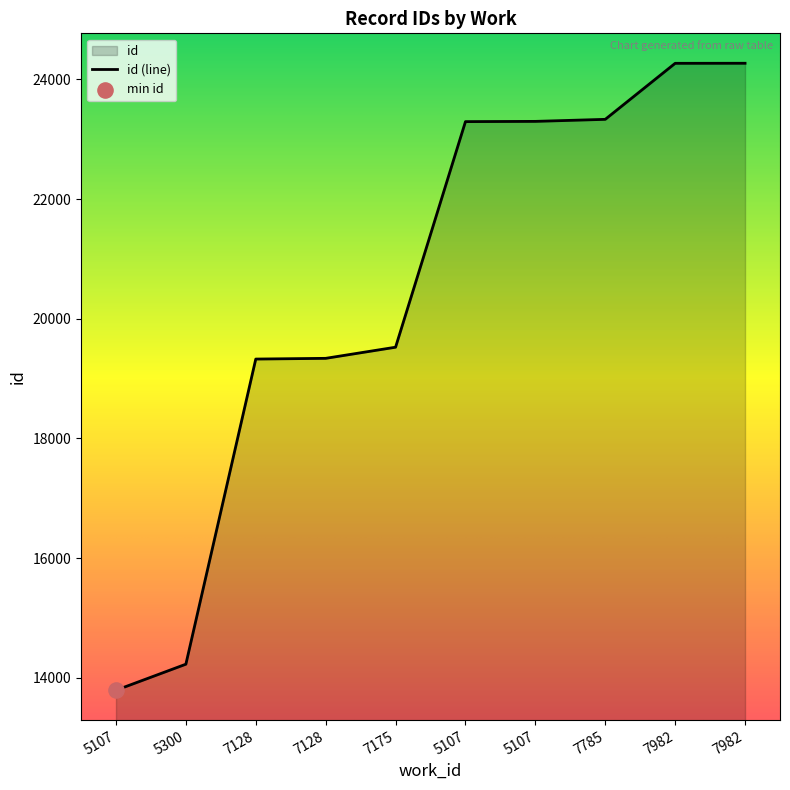

What is the ratio of the value at 7175 to the value at 7128?

1.0